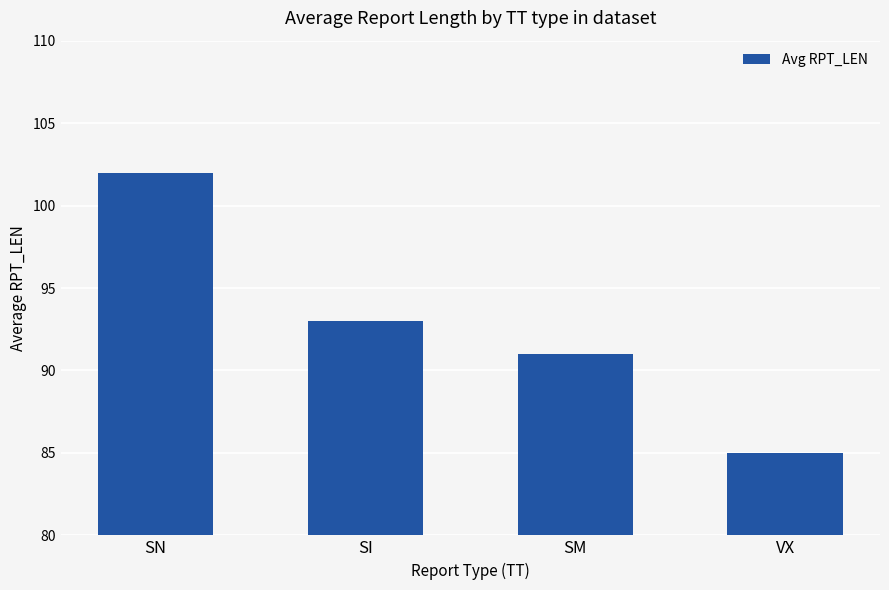

How many data points does each series have?

4